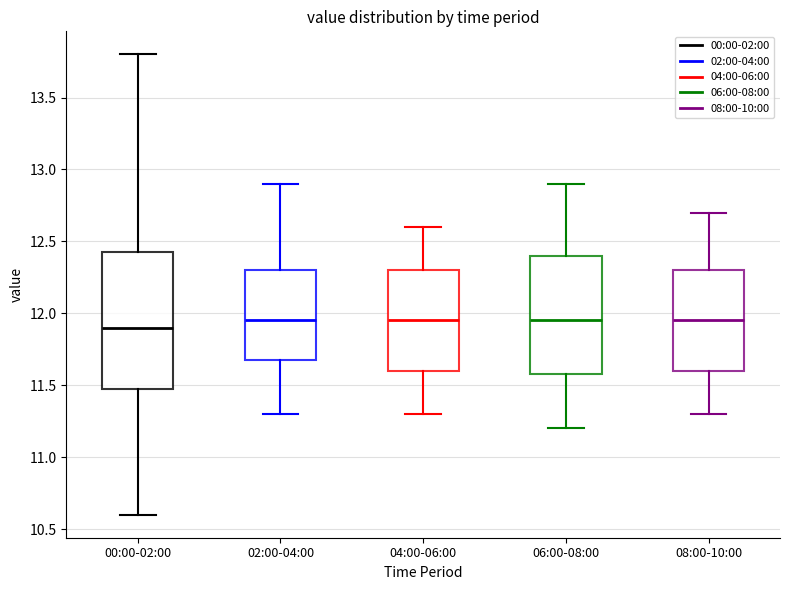

Where is the lower edge of the box for 00:00-02:00 on the y-axis? The values are not printed on the chart, so give them approximately, as read against the axis.

11.50